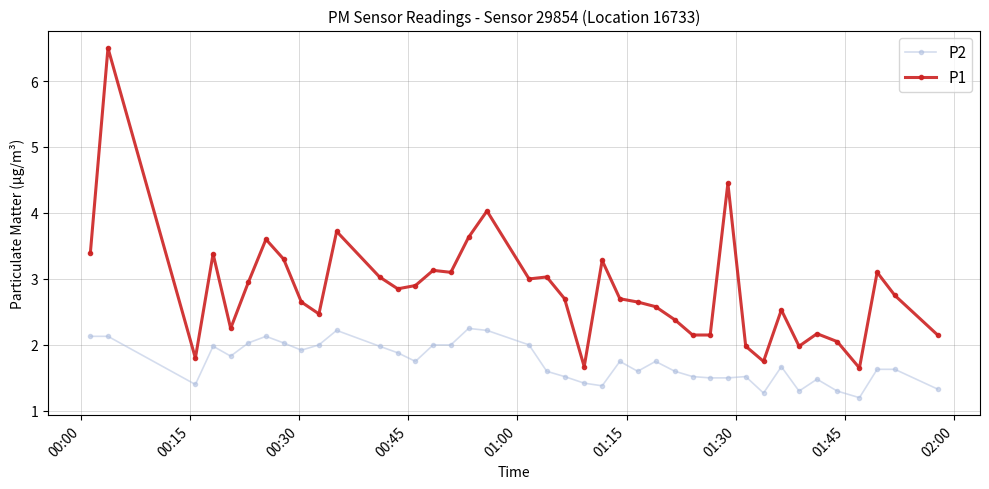

Rank the series by their average value, from highest to lowest.

P1, P2